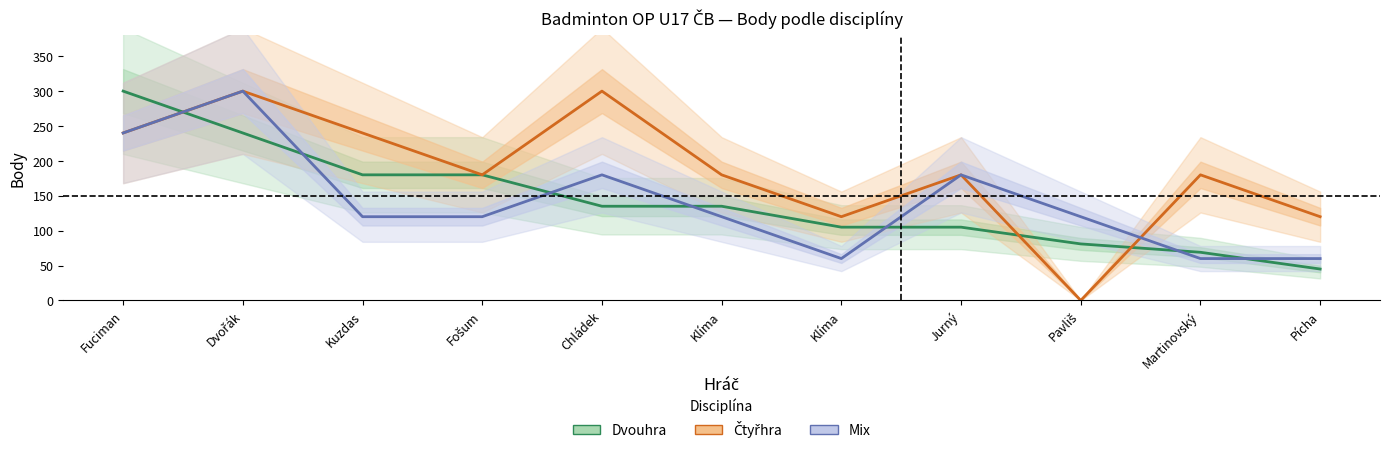

Reading left to right, transcribe all the data shown in this chart.

Dvouhra: 300	240	180	180	135	135	105	105	81	69	45
Čtyřhra: 240	300	240	180	300	180	120	180	0	180	120
Mix: 240	300	120	120	180	120	60	180	120	60	60